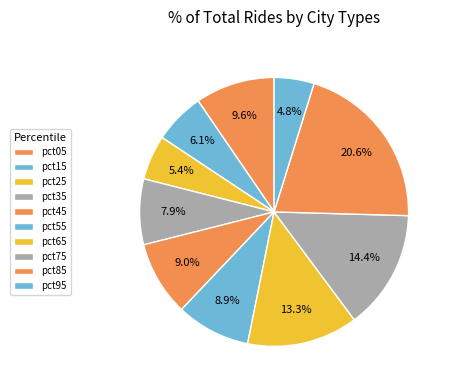

How many slices are in this pie chart?

10